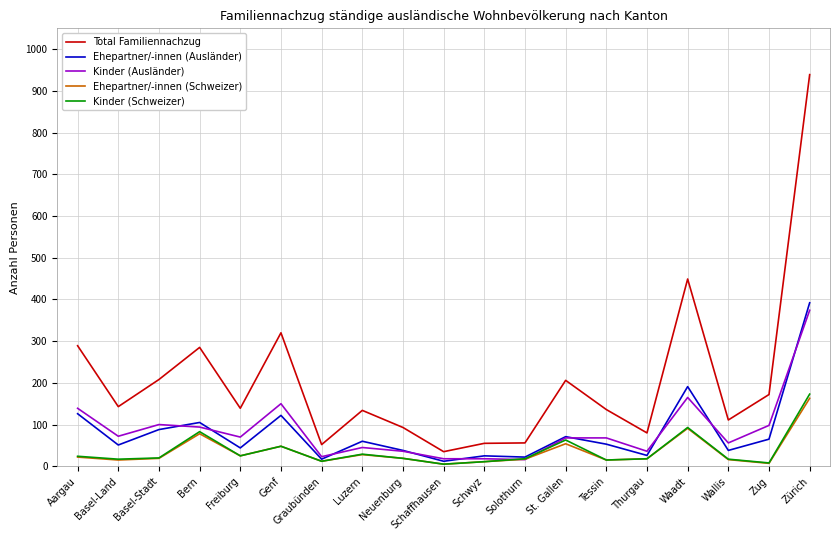

Which series changed the most between Aargau and Basel-Stadt?

Total Familiennachzug